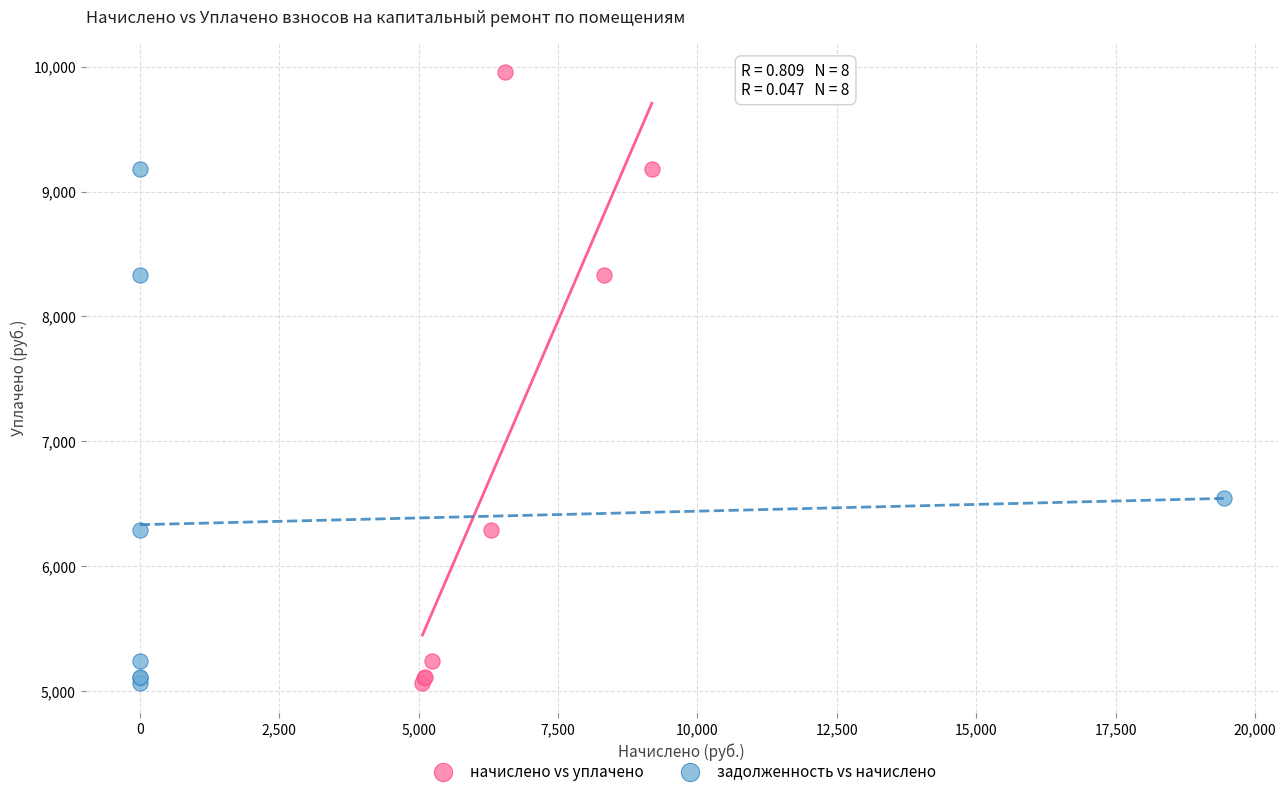

What are all the series names shown in the legend?

начислено vs уплачено, задолженность vs начислено